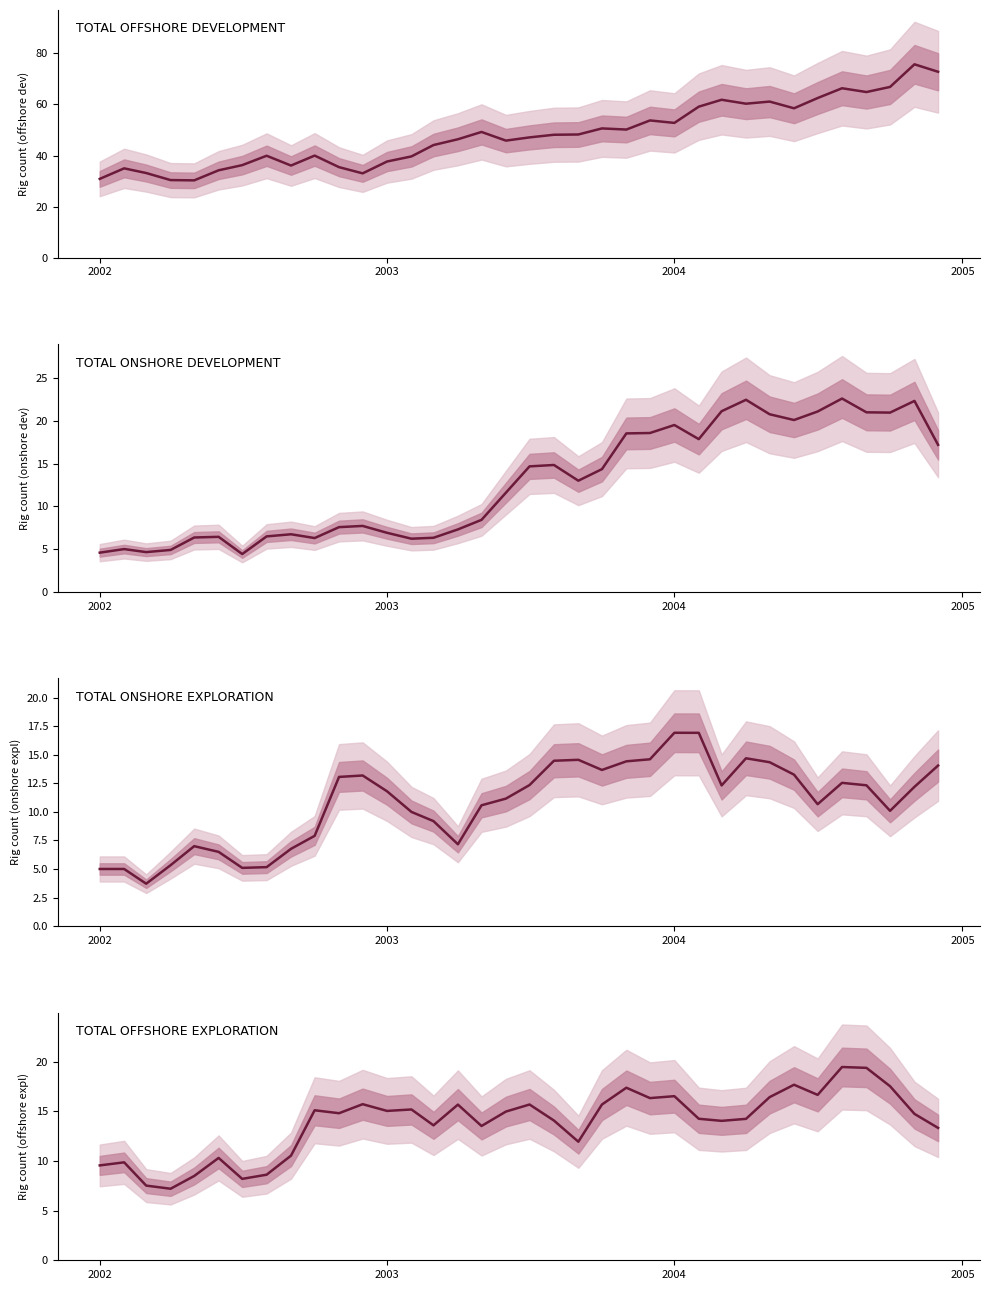

What is the sum of all TOTAL OFFSHORE EXPLORATION values?

499.0